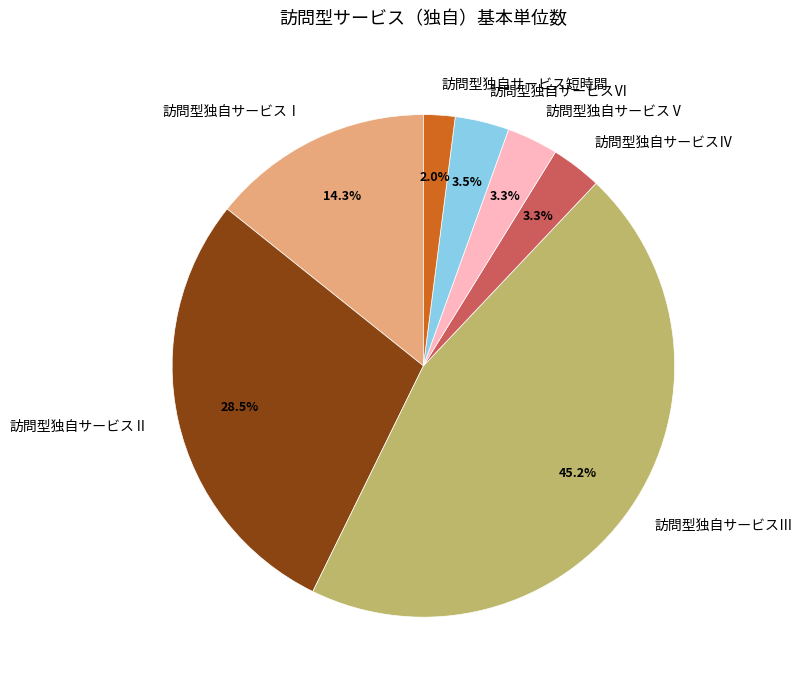

What is the total percentage of 訪問型独自サービスⅥ and 訪問型独自サービスⅤ?

6.8%